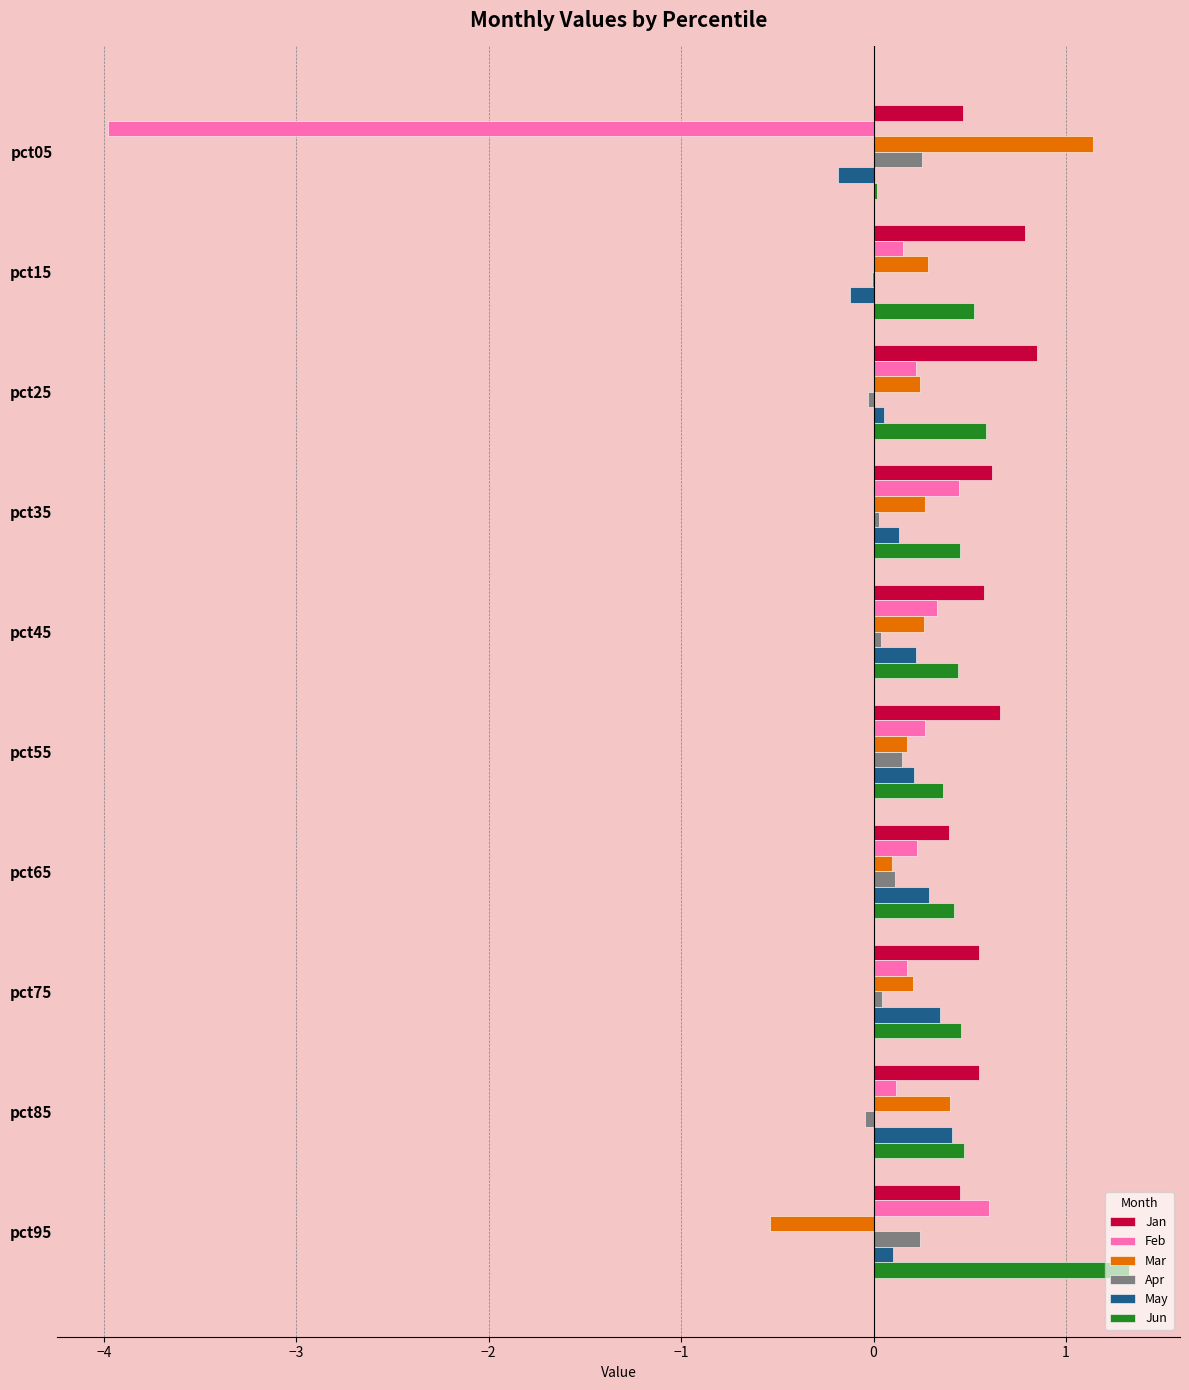

Which category has the highest value across all series?

pct95